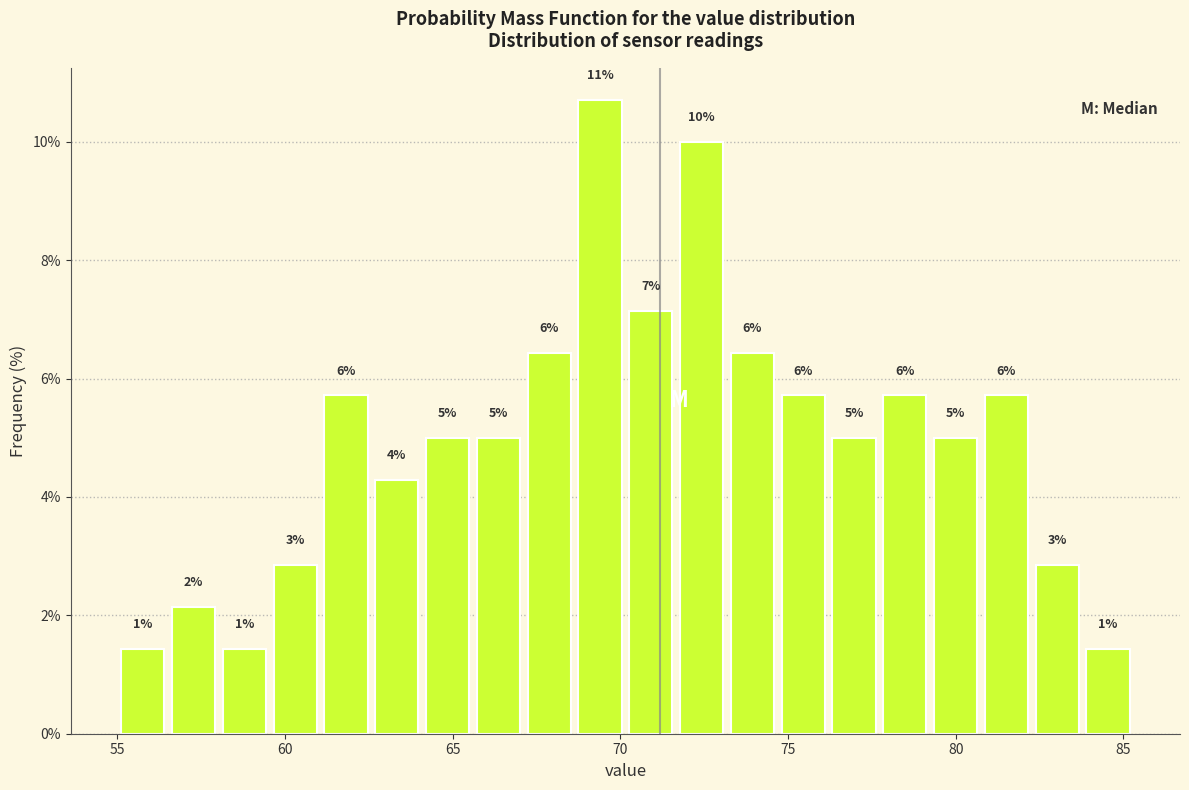

Read against the x-axis, roughly where is the centre of the tallest bar?

69.5